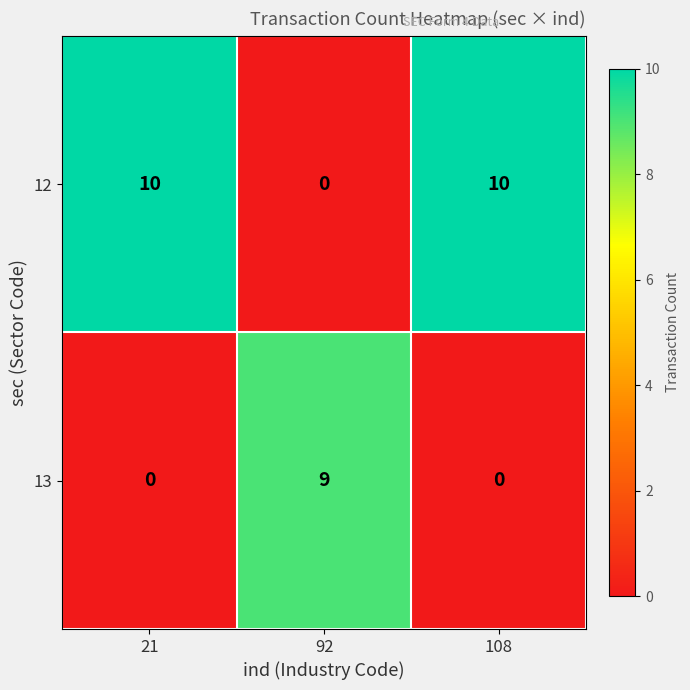

What is the spread (max minus min) of values at 108?

10